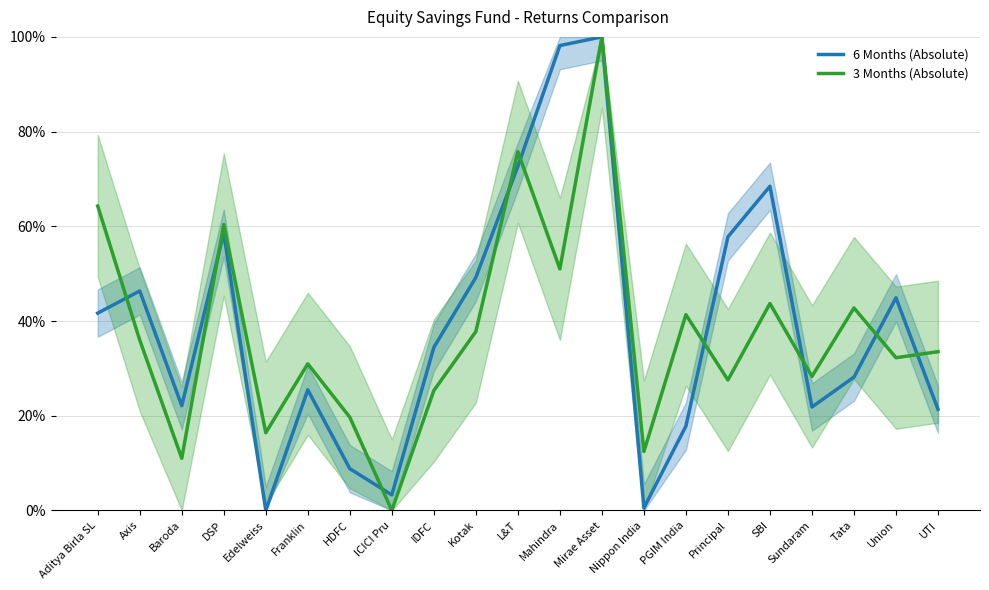

Rank the categories by 6 Months (Absolute) value from lowest to highest.

Edelweiss, Nippon India, ICICI Pru, HDFC, PGIM India, UTI, Sundaram, Baroda, Franklin, Tata, IDFC, Aditya Birla SL, Union, Axis, Kotak, Principal, DSP, SBI, L&T, Mahindra, Mirae Asset